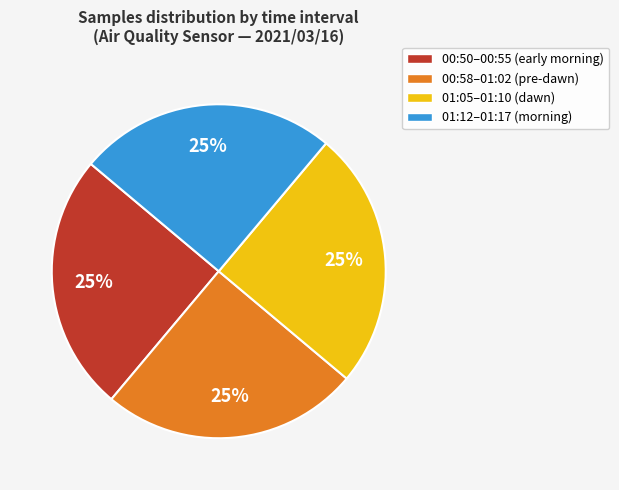

True or false: 00:58–01:02 (pre-dawn) accounts for 25% of the total.

True